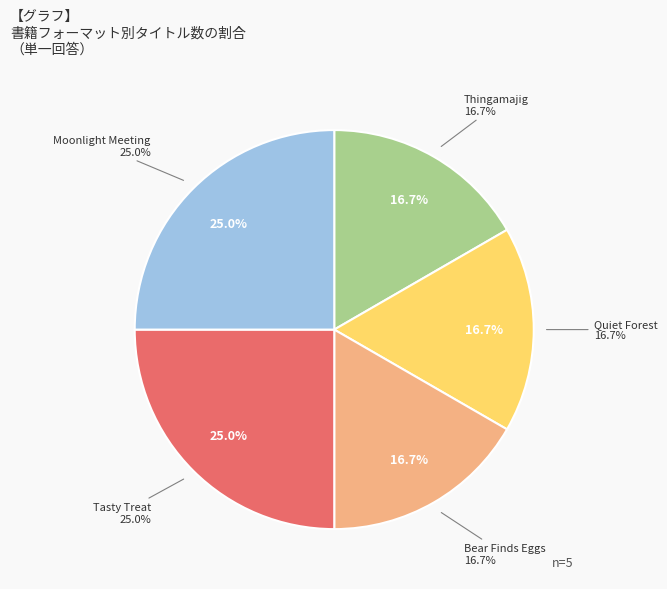

Rank the categories by value from lowest to highest.

Thingamajig, Quiet Forest, Bear Finds Eggs, Tasty Treat, Moonlight Meeting